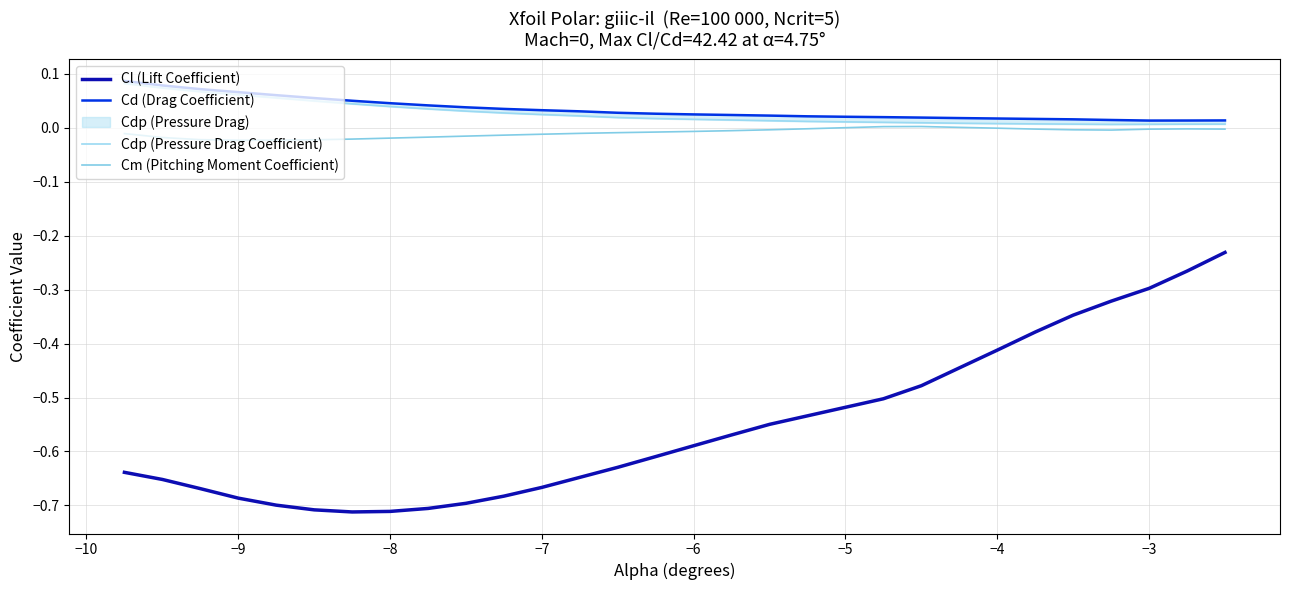

Reading left to right, list all the values displayed in this chart.

Cl (Lift Coefficient): -0.6	-0.7	-0.7	-0.7	-0.7	-0.7	-0.7	-0.7	-0.7	-0.7	-0.7	-0.7	-0.6	-0.6	-0.6	-0.6	-0.6	-0.5	-0.5	-0.5	-0.5	-0.5	-0.4	-0.4	-0.4	-0.3	-0.3	-0.3	-0.3	-0.2
Cd (Drag Coefficient): 0.1	0.1	0.1	0.1	0.1	0.1	0.0	0.0	0.0	0.0	0.0	0.0	0.0	0.0	0.0	0.0	0.0	0.0	0.0	0.0	0.0	0.0	0.0	0.0	0.0	0.0	0.0	0.0	0.0	0.0
Cdp (Pressure Drag Coefficient): 0.1	0.1	0.1	0.1	0.1	0.0	0.0	0.0	0.0	0.0	0.0	0.0	0.0	0.0	0.0	0.0	0.0	0.0	0.0	0.0	0.0	0.0	0.0	0.0	0.0	0.0	0.0	0.0	0.0	0.0
Cm (Pitching Moment Coefficient): -0.0	-0.0	-0.0	-0.0	-0.0	-0.0	-0.0	-0.0	-0.0	-0.0	-0.0	-0.0	-0.0	-0.0	-0.0	-0.0	-0.0	-0.0	-0.0	-0.0	0.0	0.0	0.0	-0.0	-0.0	-0.0	-0.0	-0.0	-0.0	-0.0